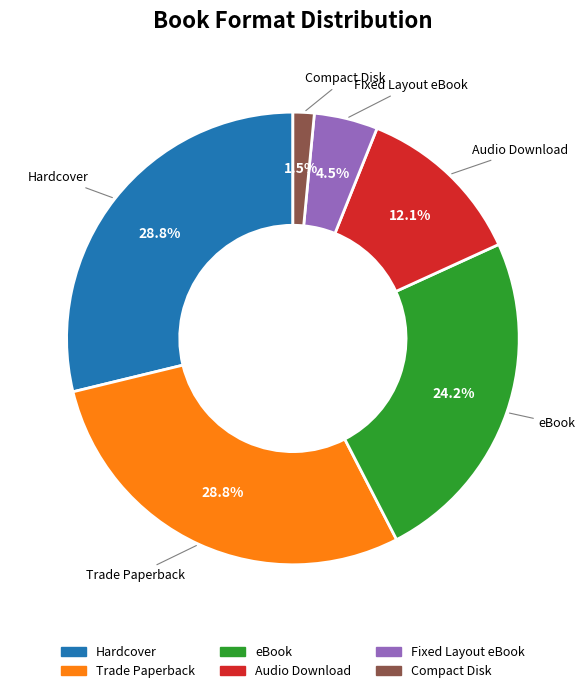

Is Trade Paperback the majority of the pie?

No